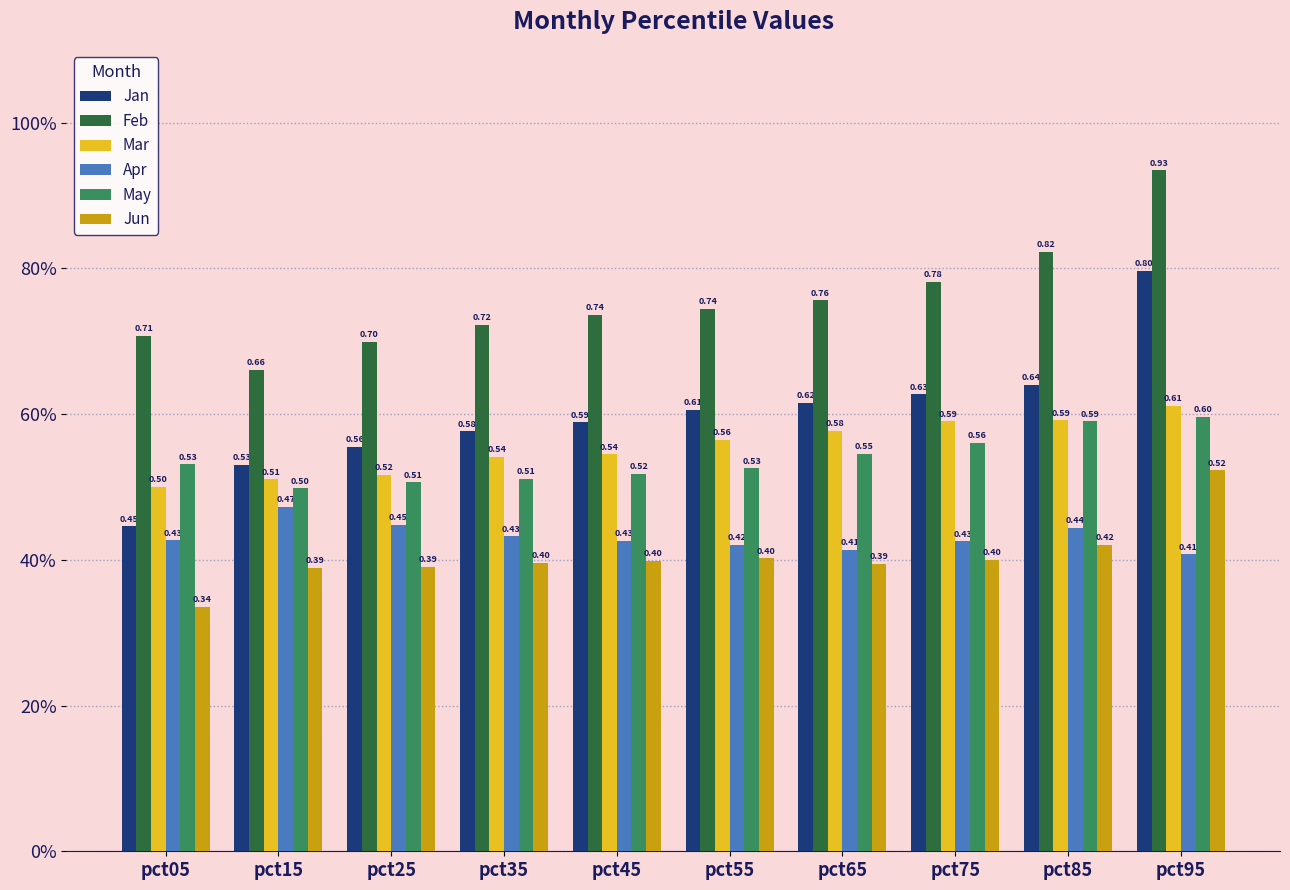

What is the sum of the Jan values at pct95 and pct55?

1.4